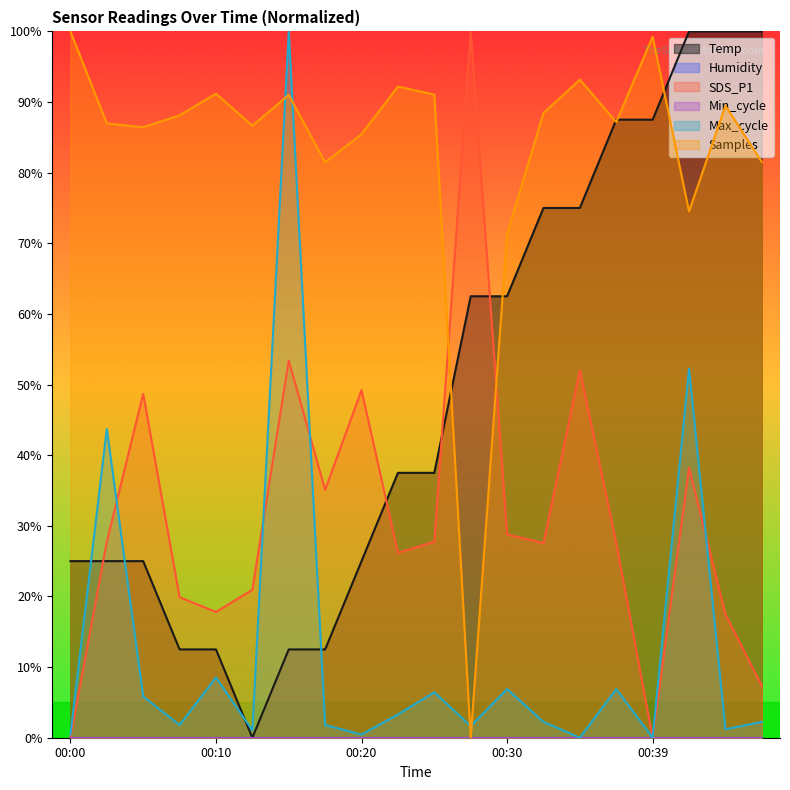

Rank the series at 00:12 from lowest to highest value.

Temp, Max_cycle, SDS_P1, Samples